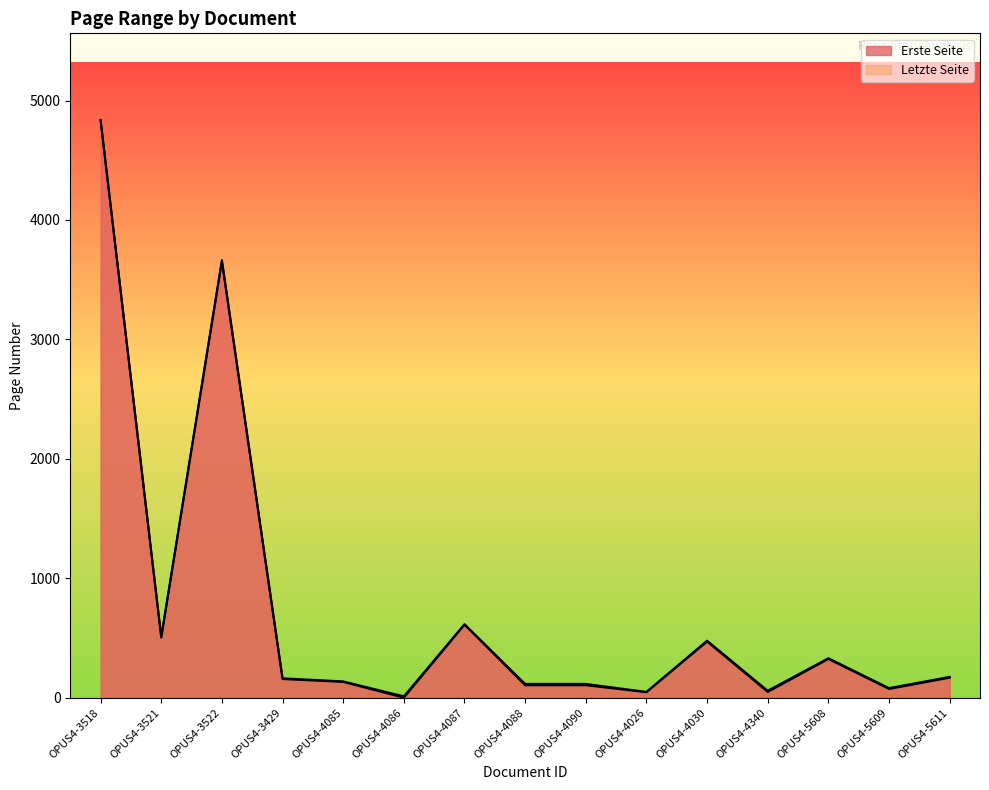

Rank the series by their maximum value, from lowest to highest.

Erste Seite, Letzte Seite